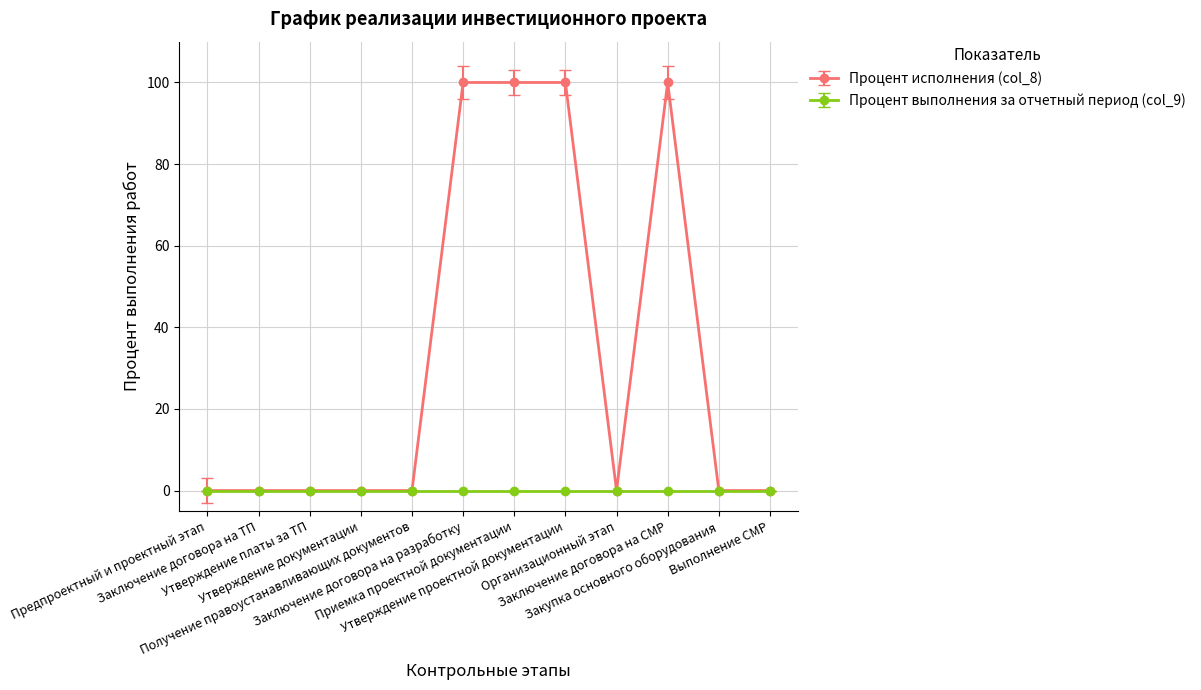

Count the number of data series in this chart.

2